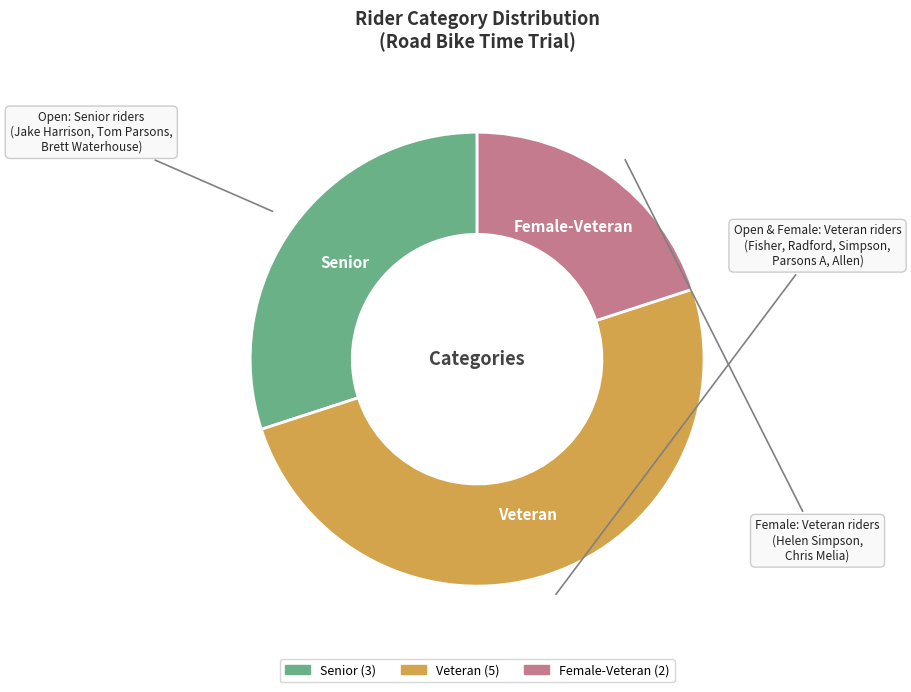

Approximately how many times larger is the value at Female-Veteran compared to Veteran?

0.4